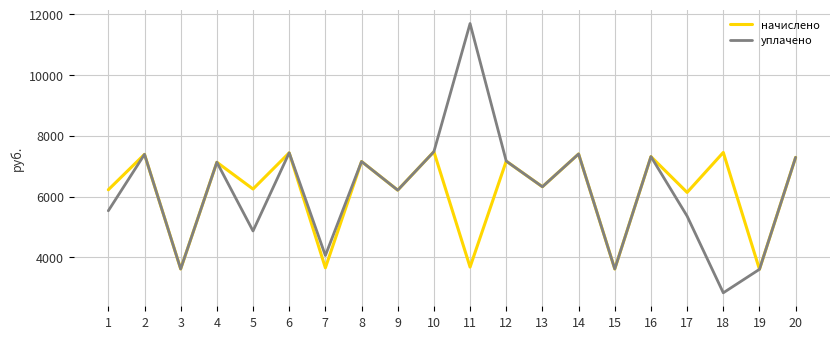

Which series has the widest spread of values?

уплачено